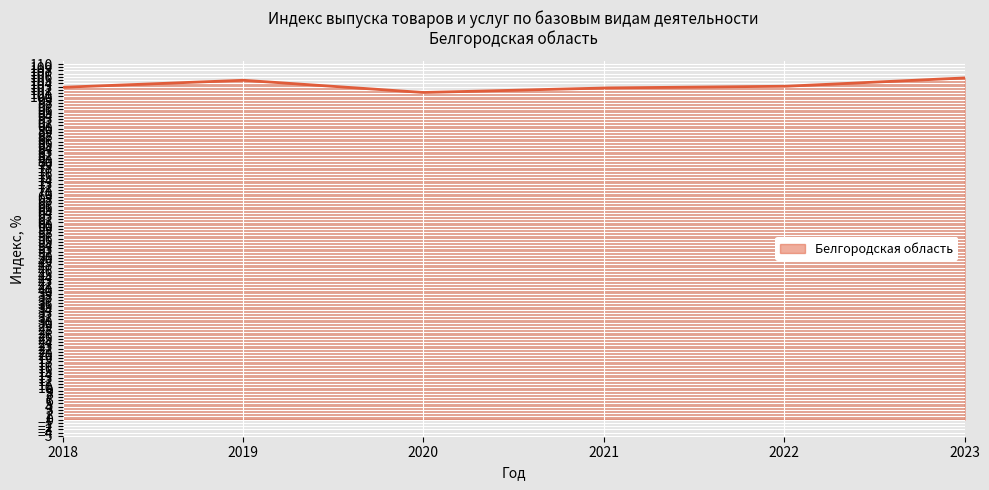

What is the greatest value displayed?

105.7